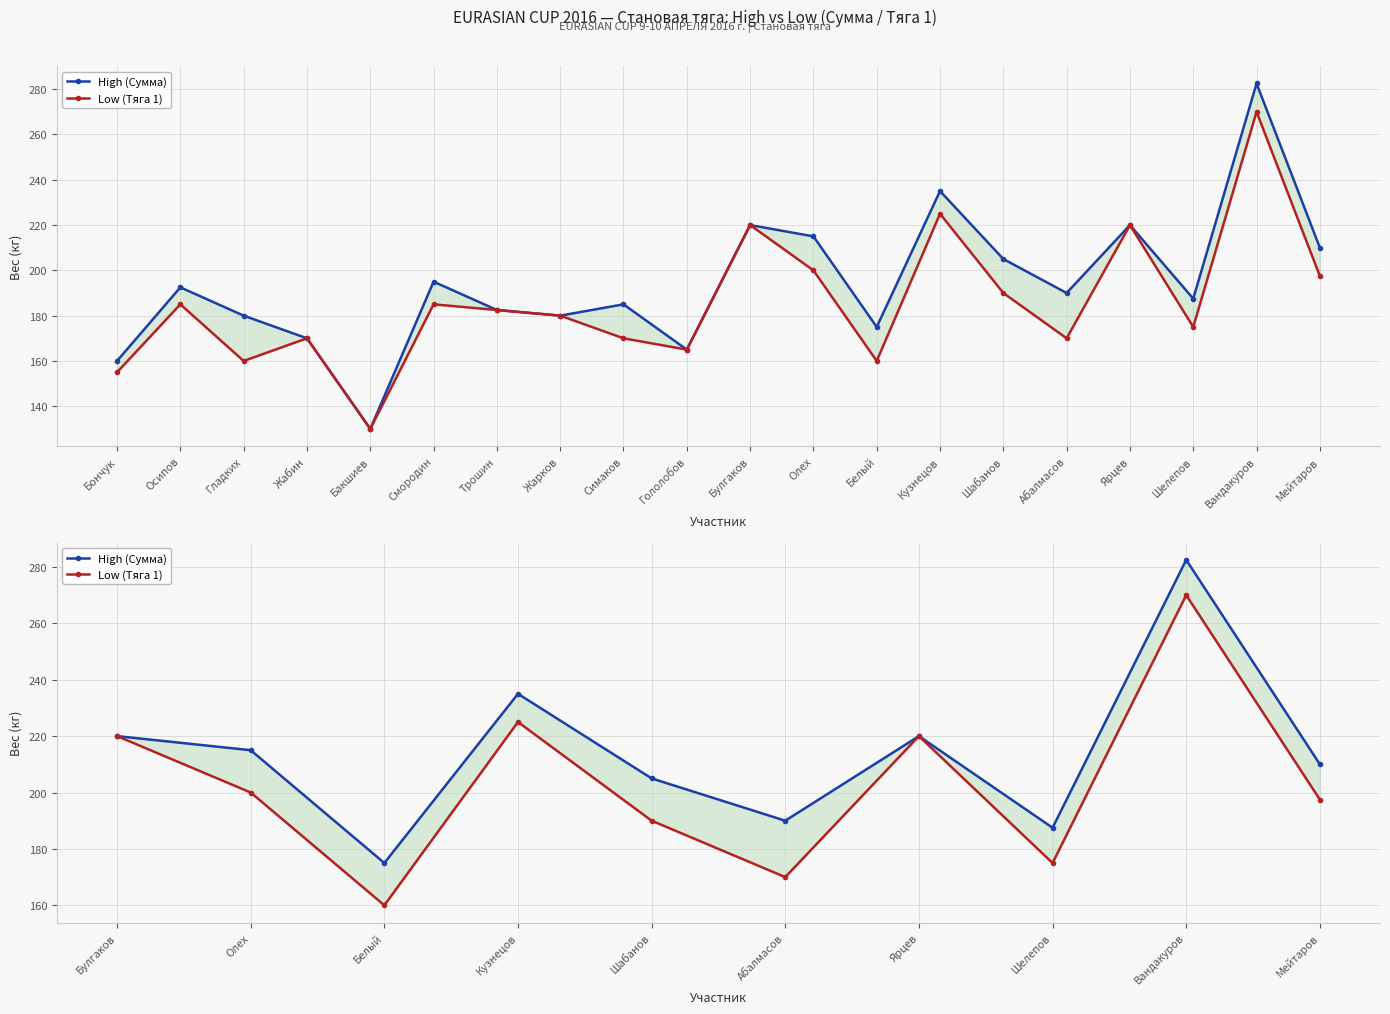

The Low (Тяга 1) series shows 128.2 at Олех. True or false?

False